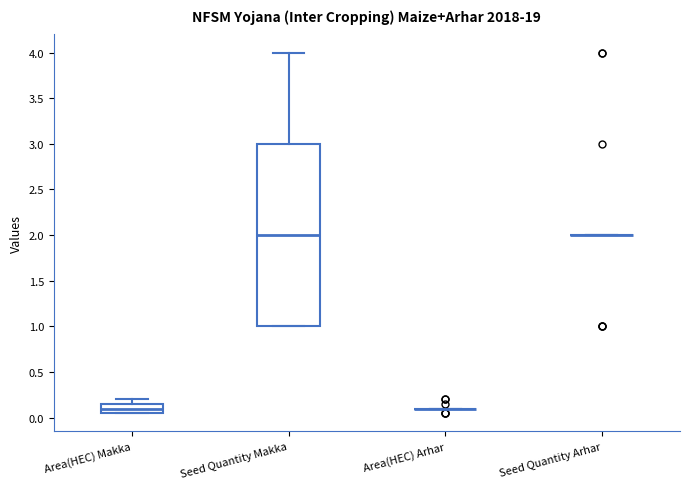

Reading left to right, read every box against the y-axis: the position of its median line, the range the box covers, and the ends of its whiskers. The values are not printed on the chart, so give them approximately, as read against the axis.

Area(HEC) Makka: median 0.10, box 0.05 to 0.15, whiskers 0.05 to 0.20
Seed Quantity Makka: median 2.00, box 1.00 to 3.00, whiskers 1.00 to 4.00
Area(HEC) Arhar: box collapsed to a line at 0.10, whiskers 0.10 to 0.10
Seed Quantity Arhar: box collapsed to a line at 2.00, whiskers 2.00 to 2.00